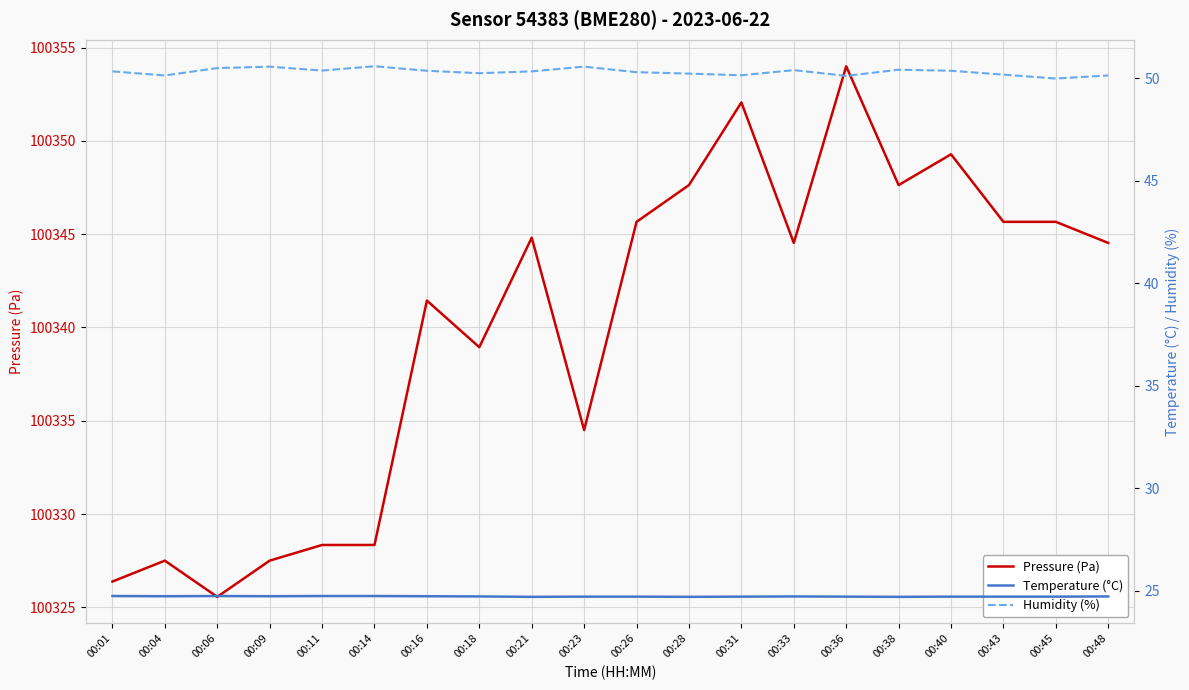

Does the chart have visible grid lines?

Yes